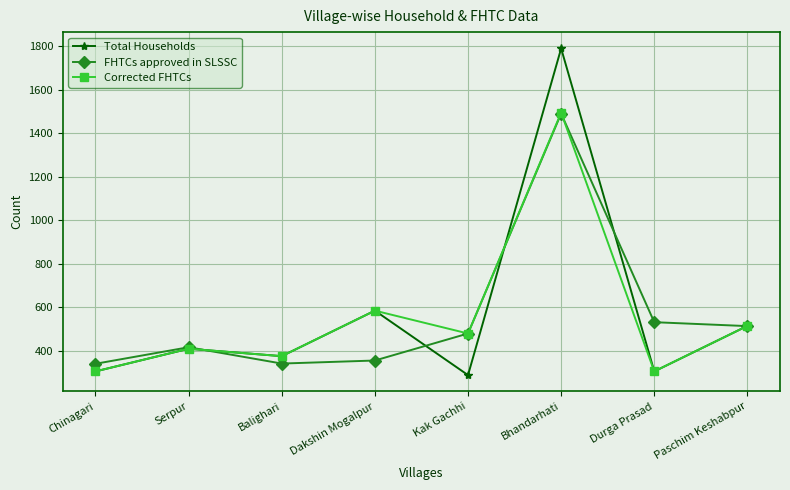

What is the approximate value of Corrected FHTCs at Bhandarhati?

1494